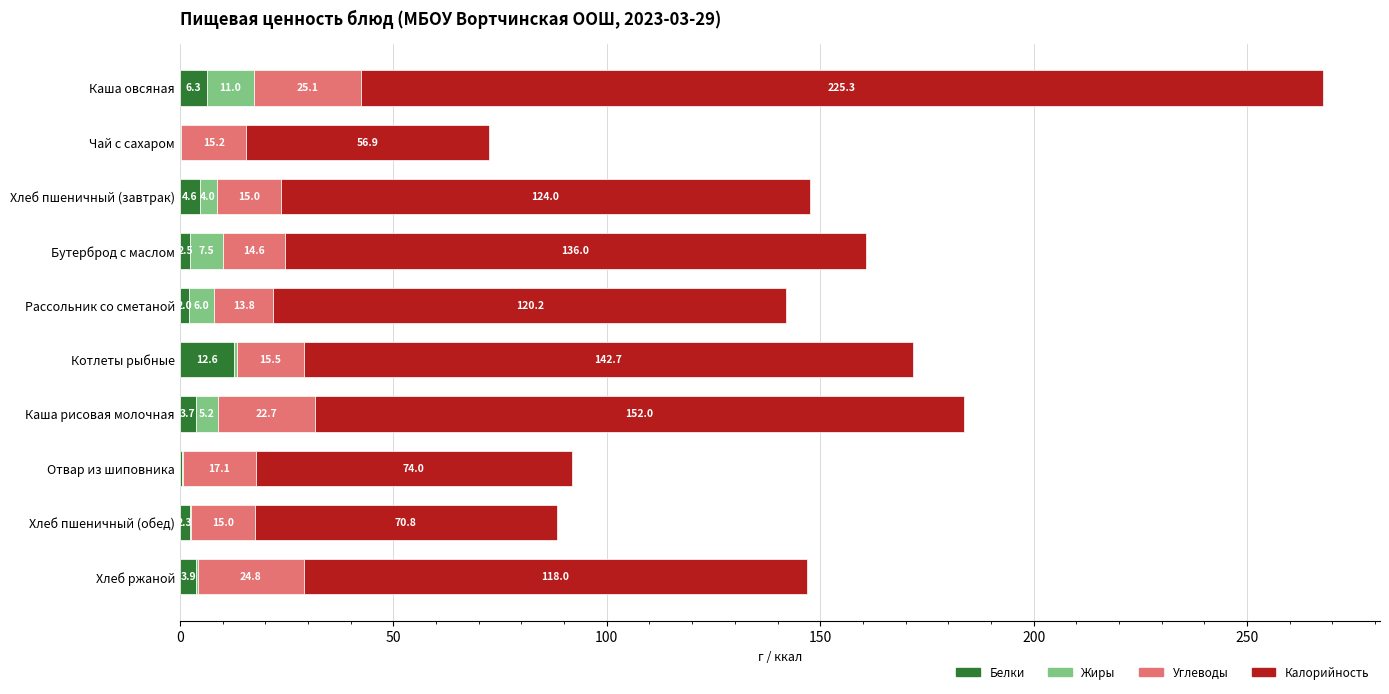

Count the number of data series in this chart.

4